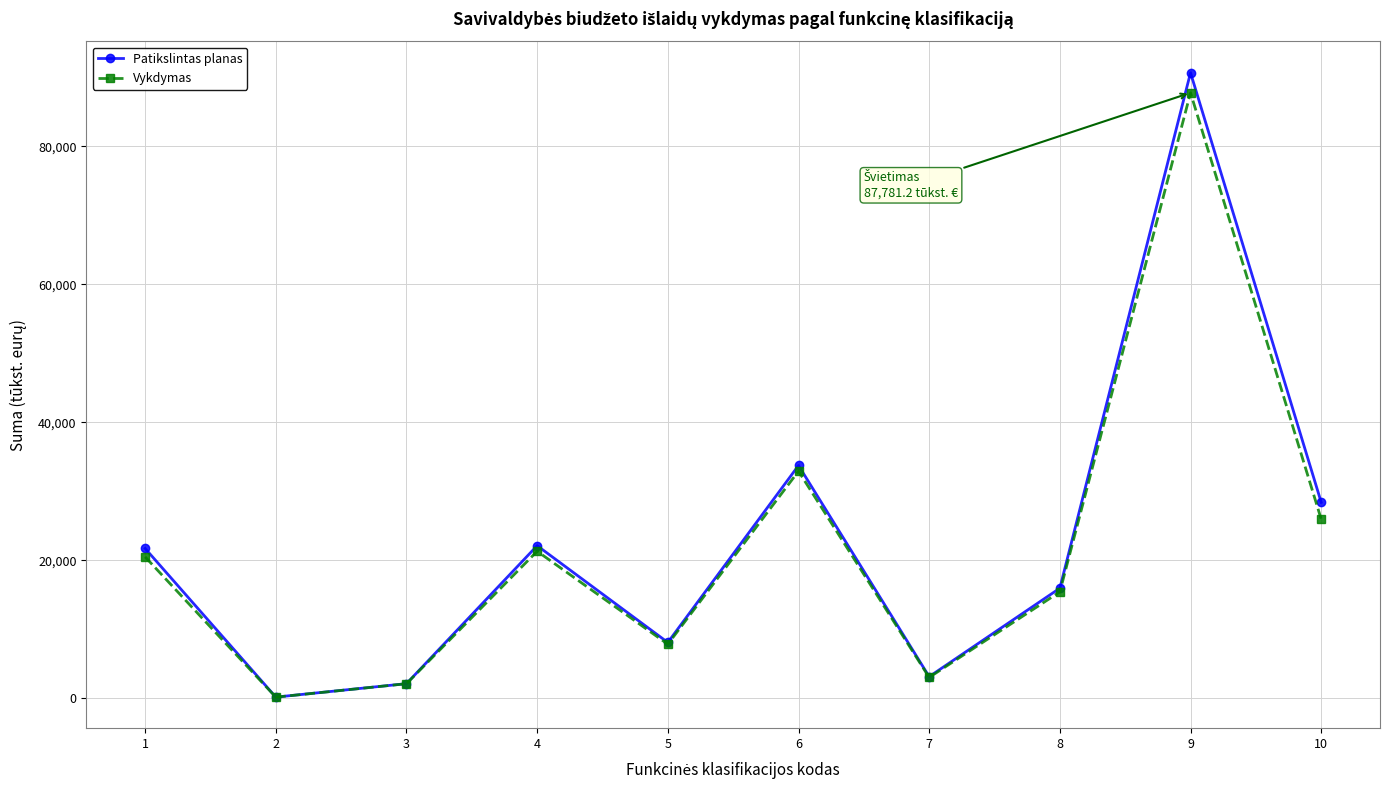

What is the value of the Patikslintas planas point at the 7th from the left?

3160.1